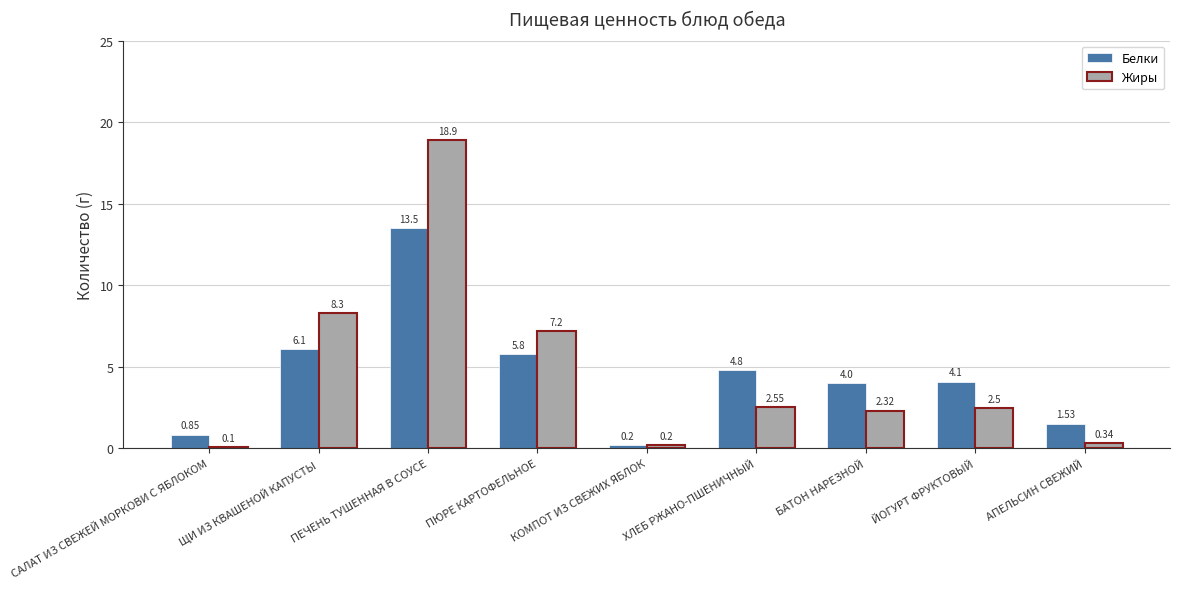

At which label does Белки first exceed 4?

ЩИ ИЗ КВАШЕНОЙ КАПУСТЫ